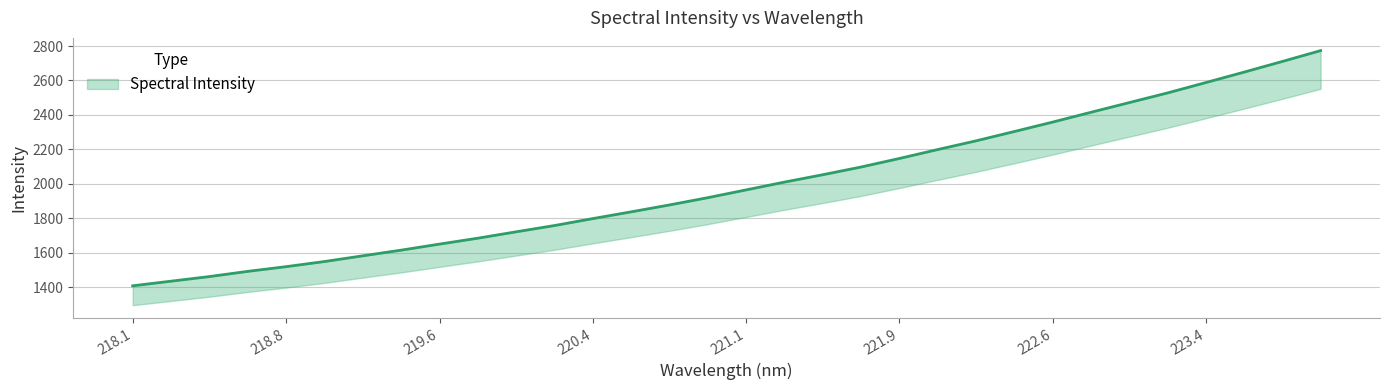

How many lines are shown in the chart?

1